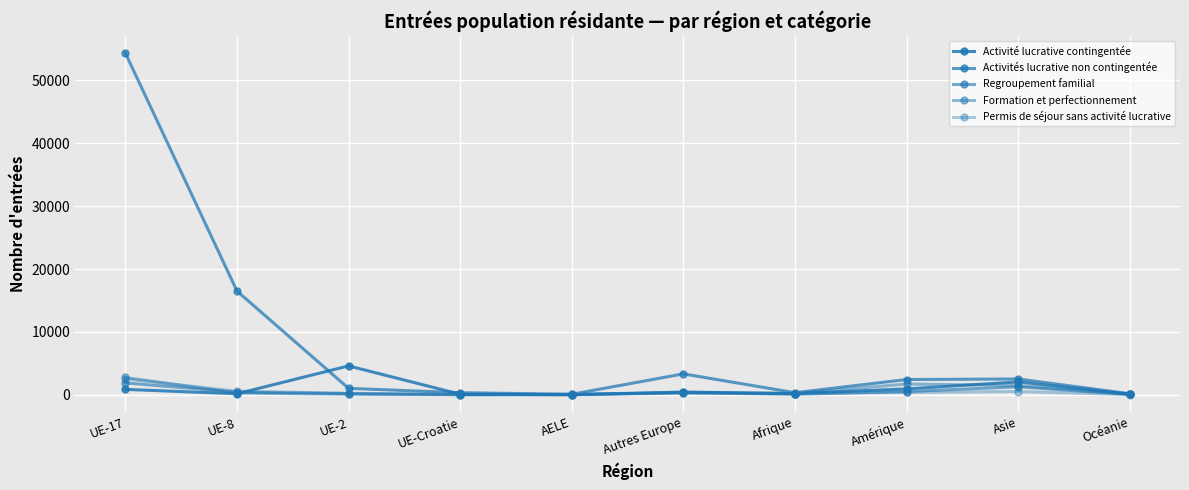

How many lines are shown in the chart?

5